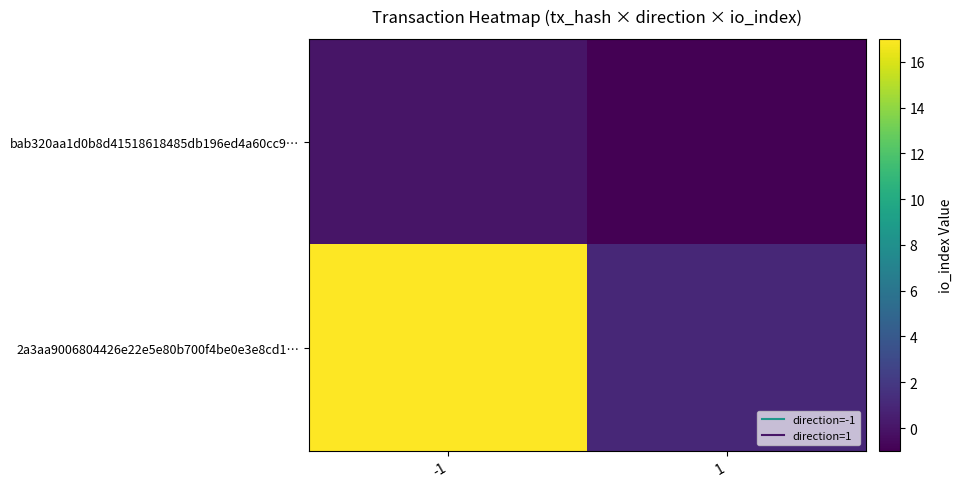

Reading left to right, extract all data points from this chart.

bab320aa1d0b8d41518618485db196ed4a60cc9…: -1=0	1=-1
2a3aa9006804426e22e5e80b700f4be0e3e8cd1…: -1=17	1=1